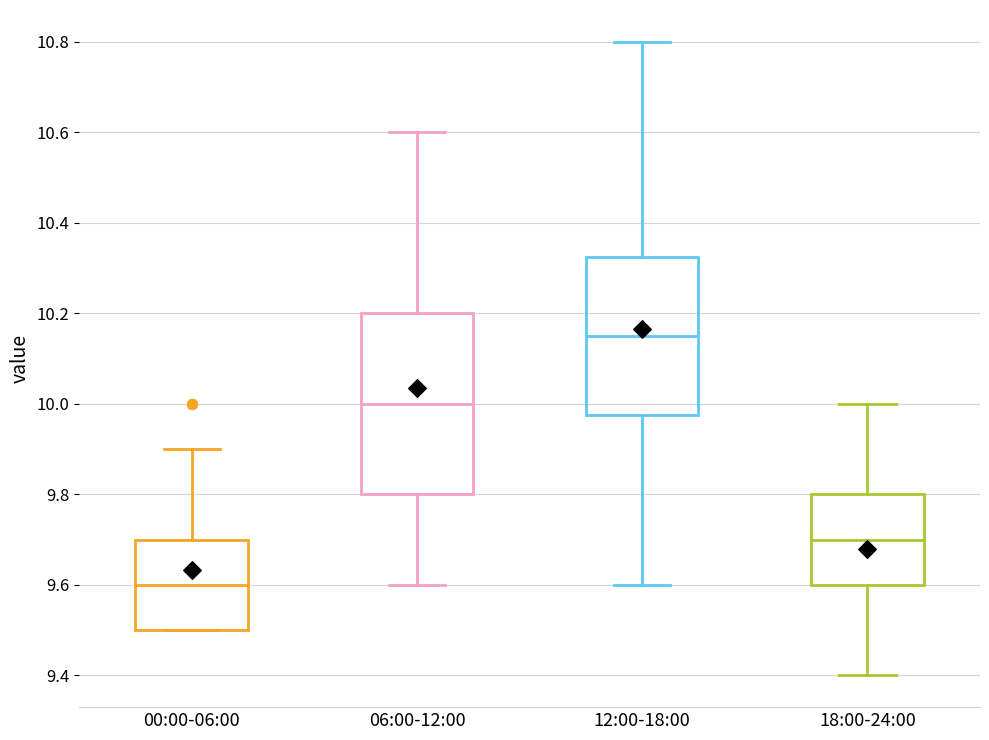

Reading left to right, read every box against the y-axis: the position of its median line, the range the box covers, and the ends of its whiskers. The values are not printed on the chart, so give them approximately, as read against the axis.

00:00-06:00: median 9.60, box 9.50 to 9.70, whiskers 9.50 to 9.90
06:00-12:00: median 10.00, box 9.80 to 10.20, whiskers 9.60 to 10.60
12:00-18:00: median 10.16, box 9.98 to 10.32, whiskers 9.60 to 10.80
18:00-24:00: median 9.70, box 9.60 to 9.80, whiskers 9.40 to 10.00